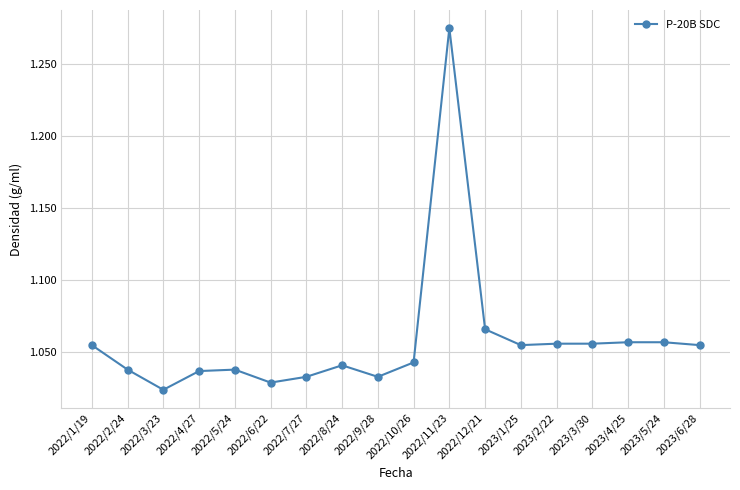

Where is the first local minimum?

2022/3/23